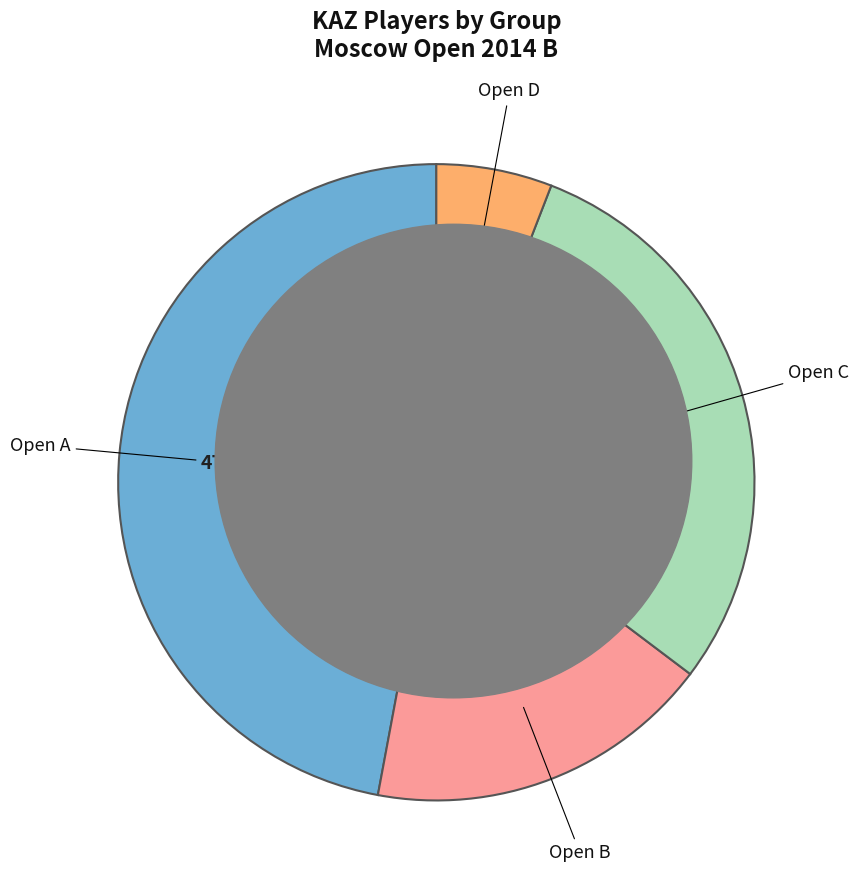

To the nearest percent, what is the combined percentage of Open D and Open A?

53%